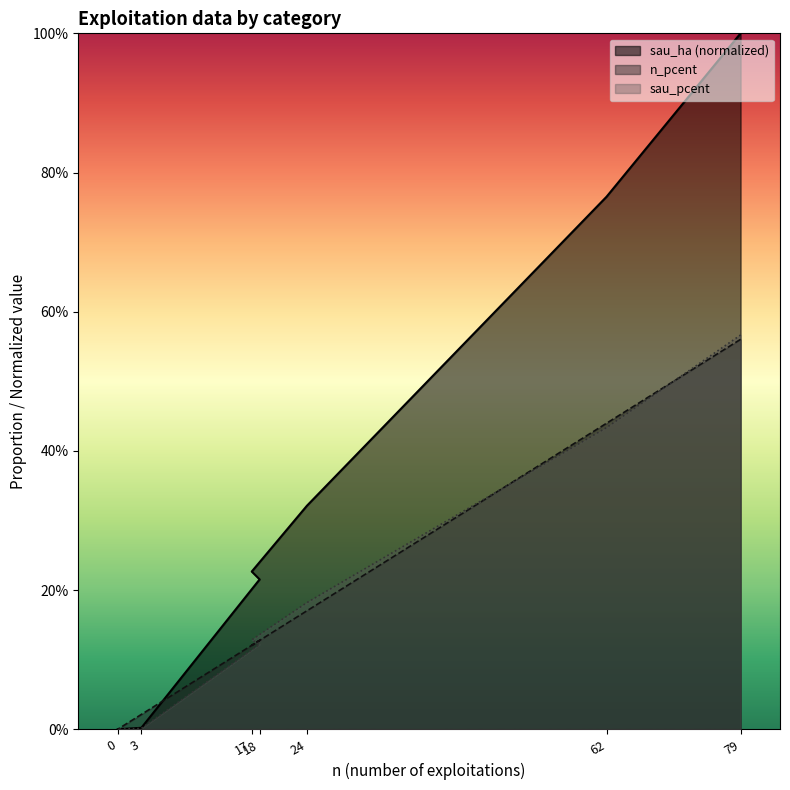

How many values in n_pcent are above zero?

6